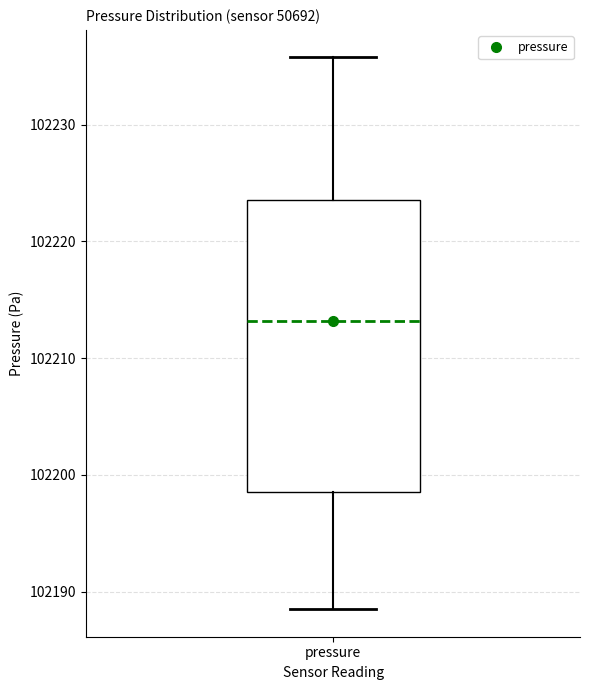

Transcribe this box plot: give where the median line is, the range the box spans, and where the two whiskers end, as read against the y-axis. The values are not printed on the chart, so give them approximately, as read against the axis.

median 102213, box 102199 to 102224, whiskers 102189 to 102236